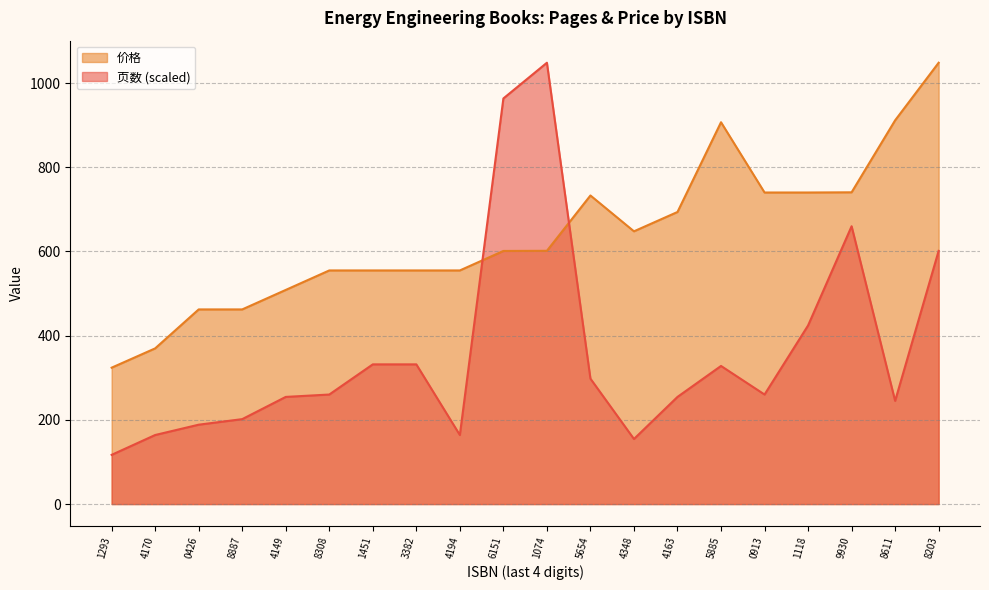

Which series has the widest spread of values?

页数 (scaled)